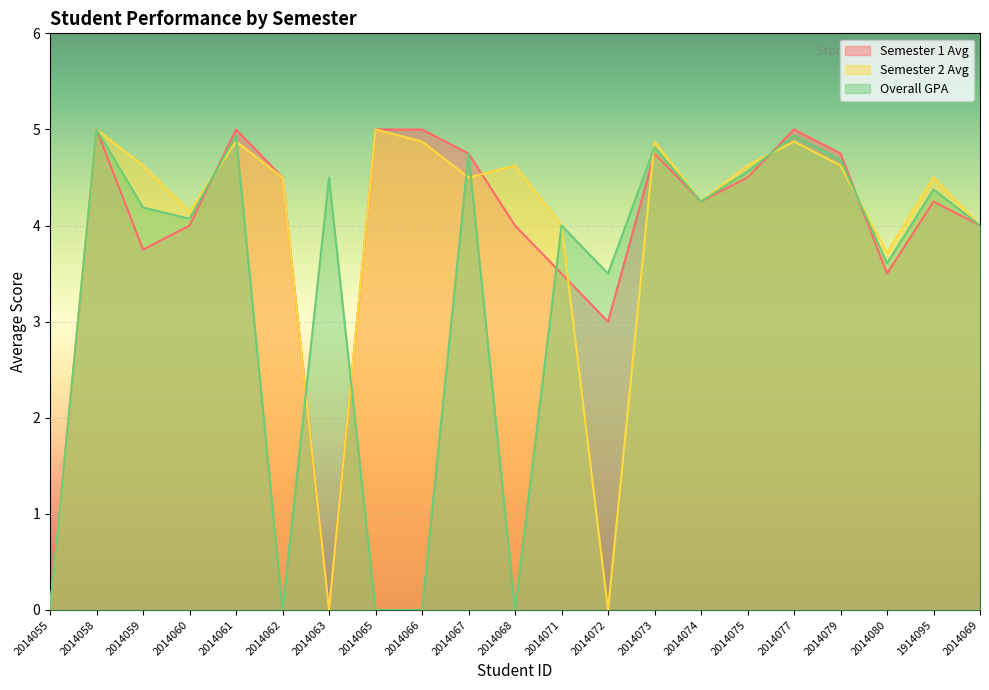

Where is the first local minimum for Semester 2 Avg?

2014060